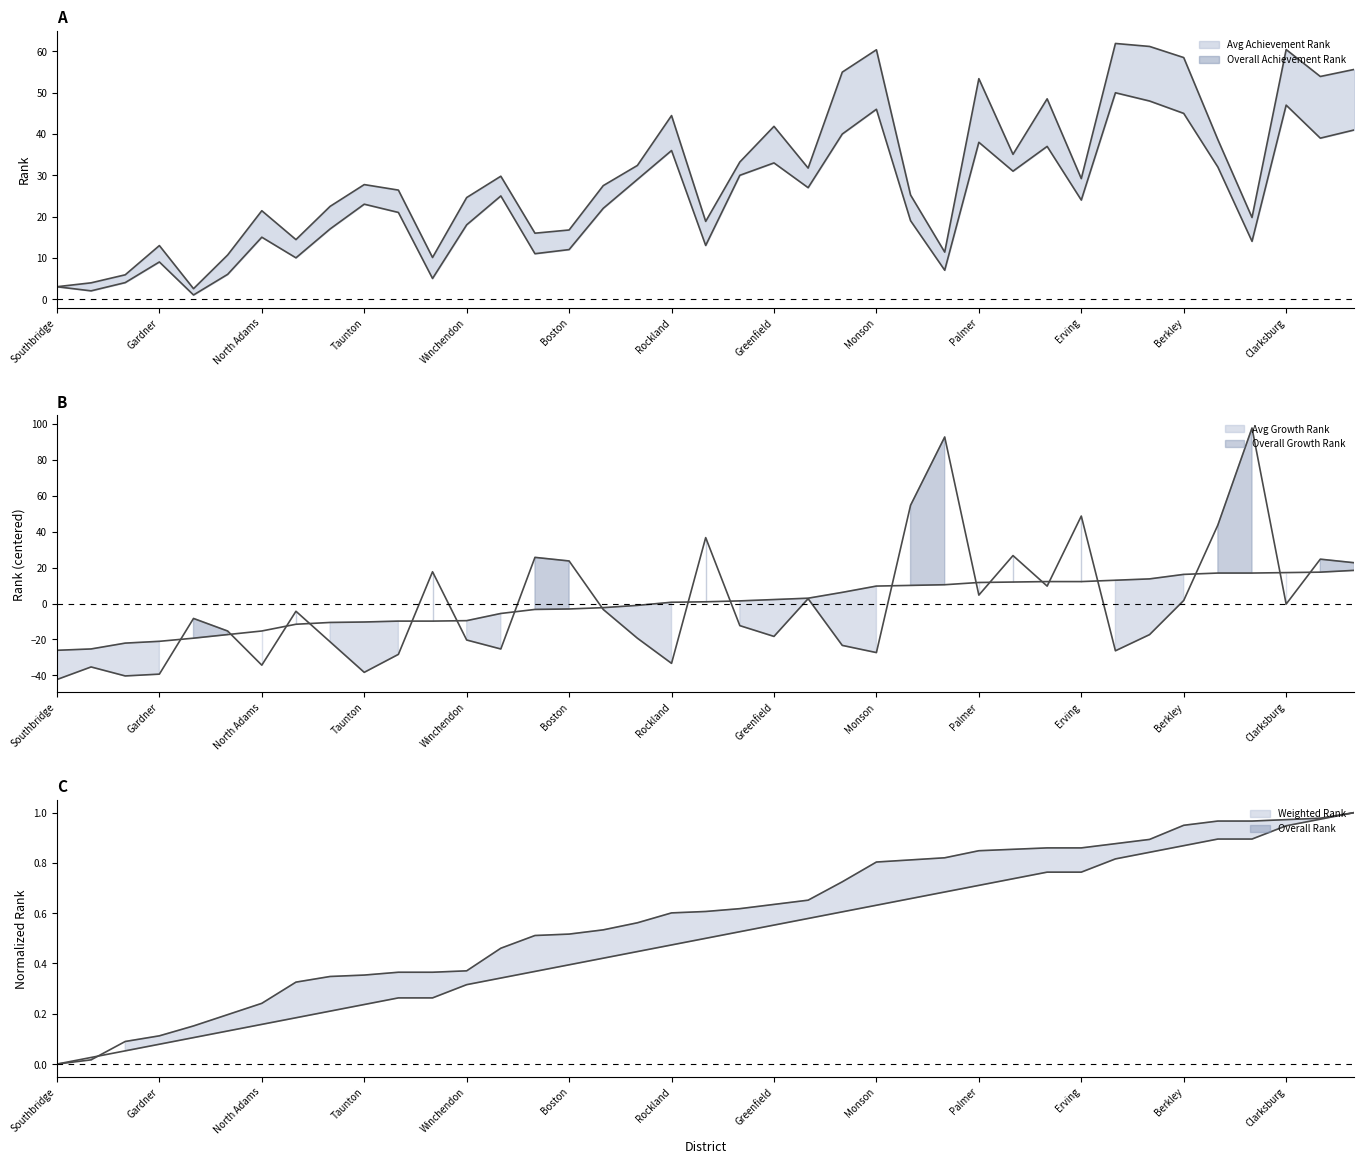

The Overall Growth Rank series shows -8.2 at Wareham. True or false?

False